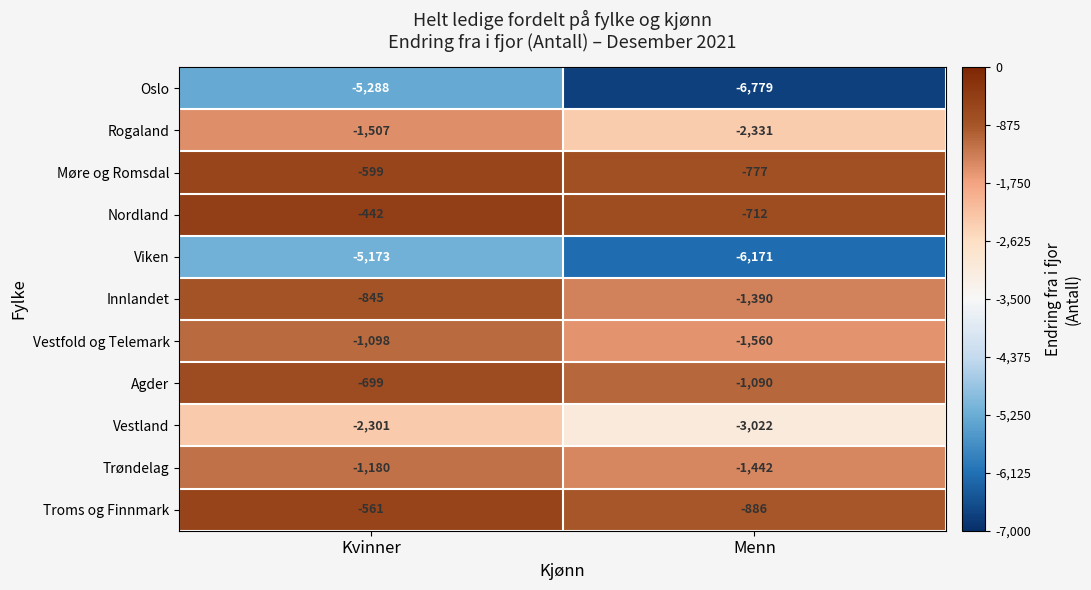

True or false: Vestland has a value of -3163 at Kvinner.

False